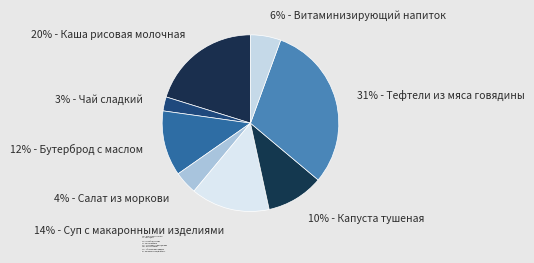

Count the number of slices in the pie.

8